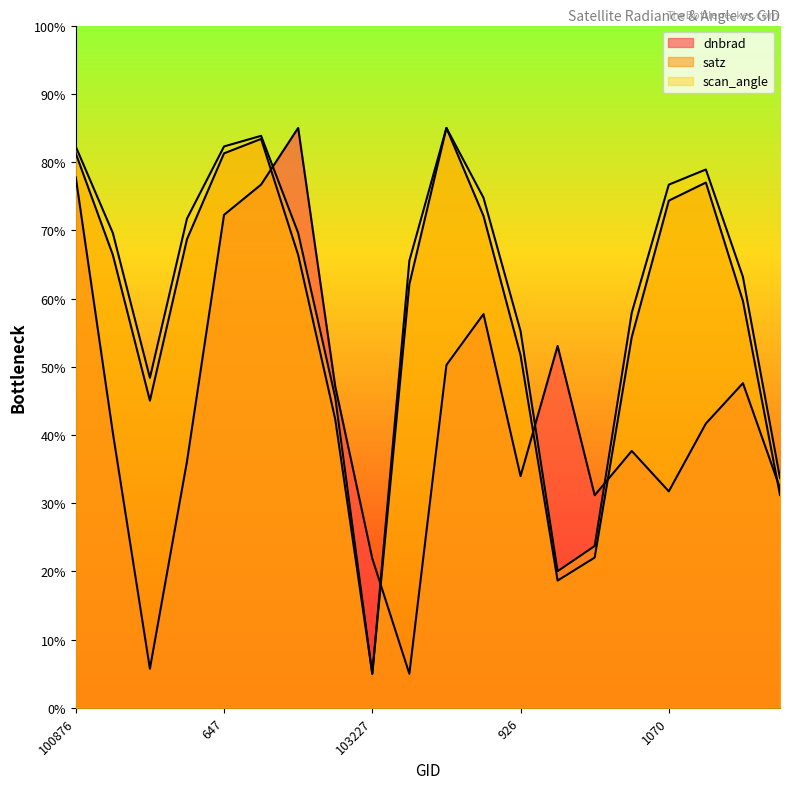

The value of satz at 102741 is 28.2. True or false?

False